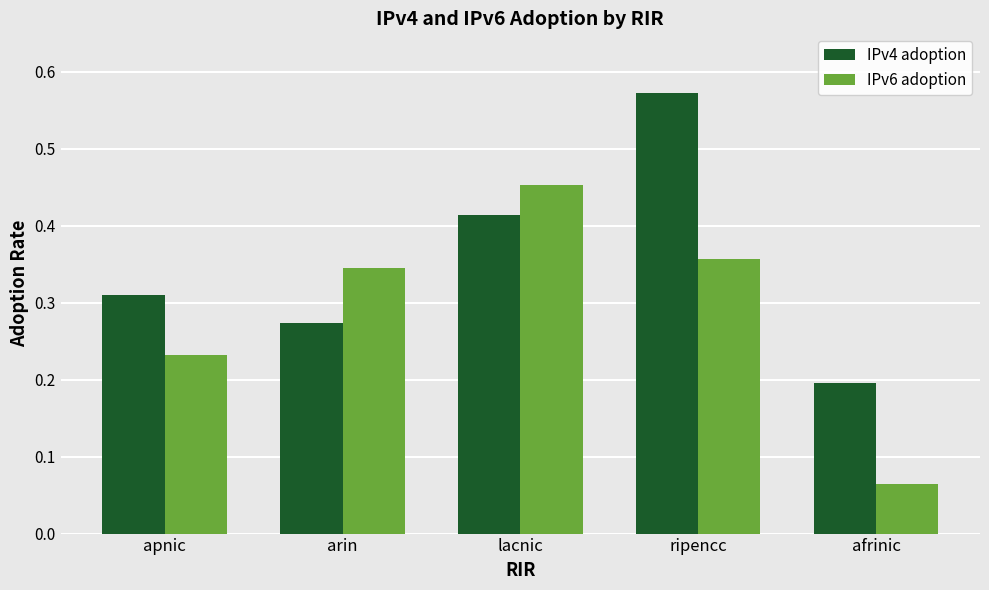

At which category is the sum across all series the highest?

ripencc